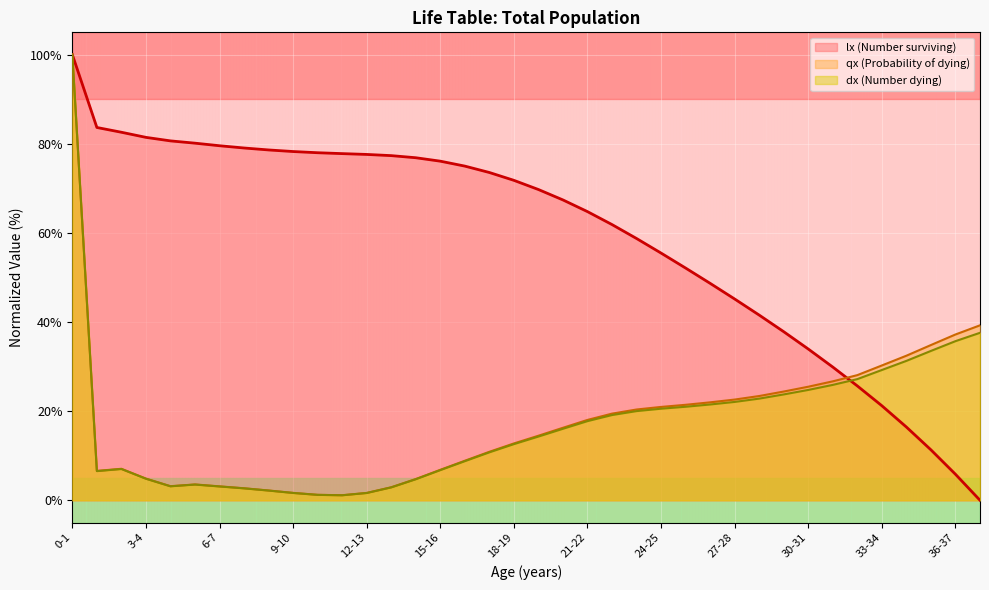

How many values are above zero?

37